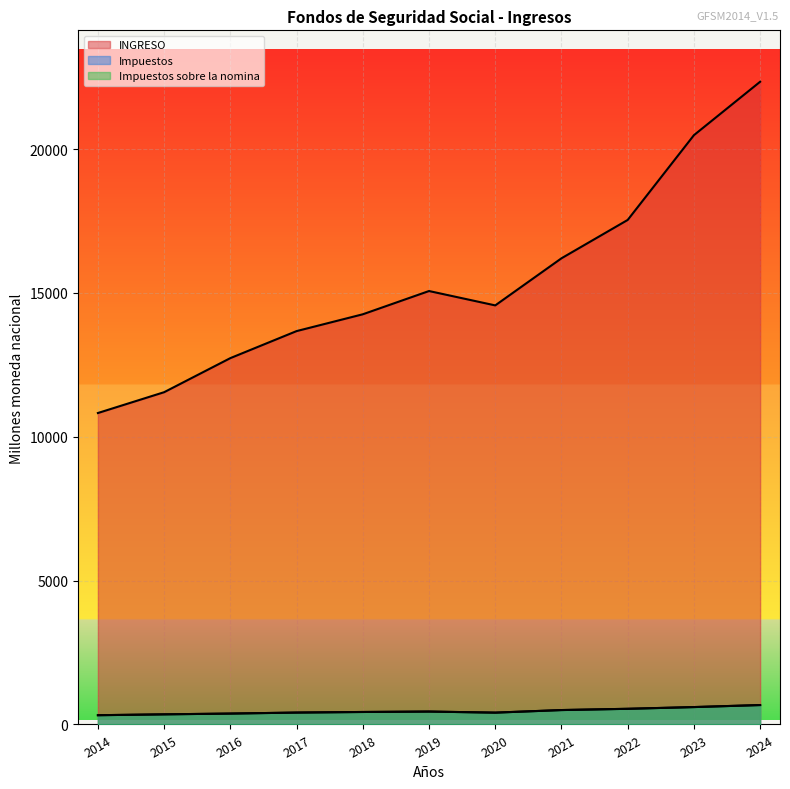

At which category does Impuestos reach its first local peak?

2019